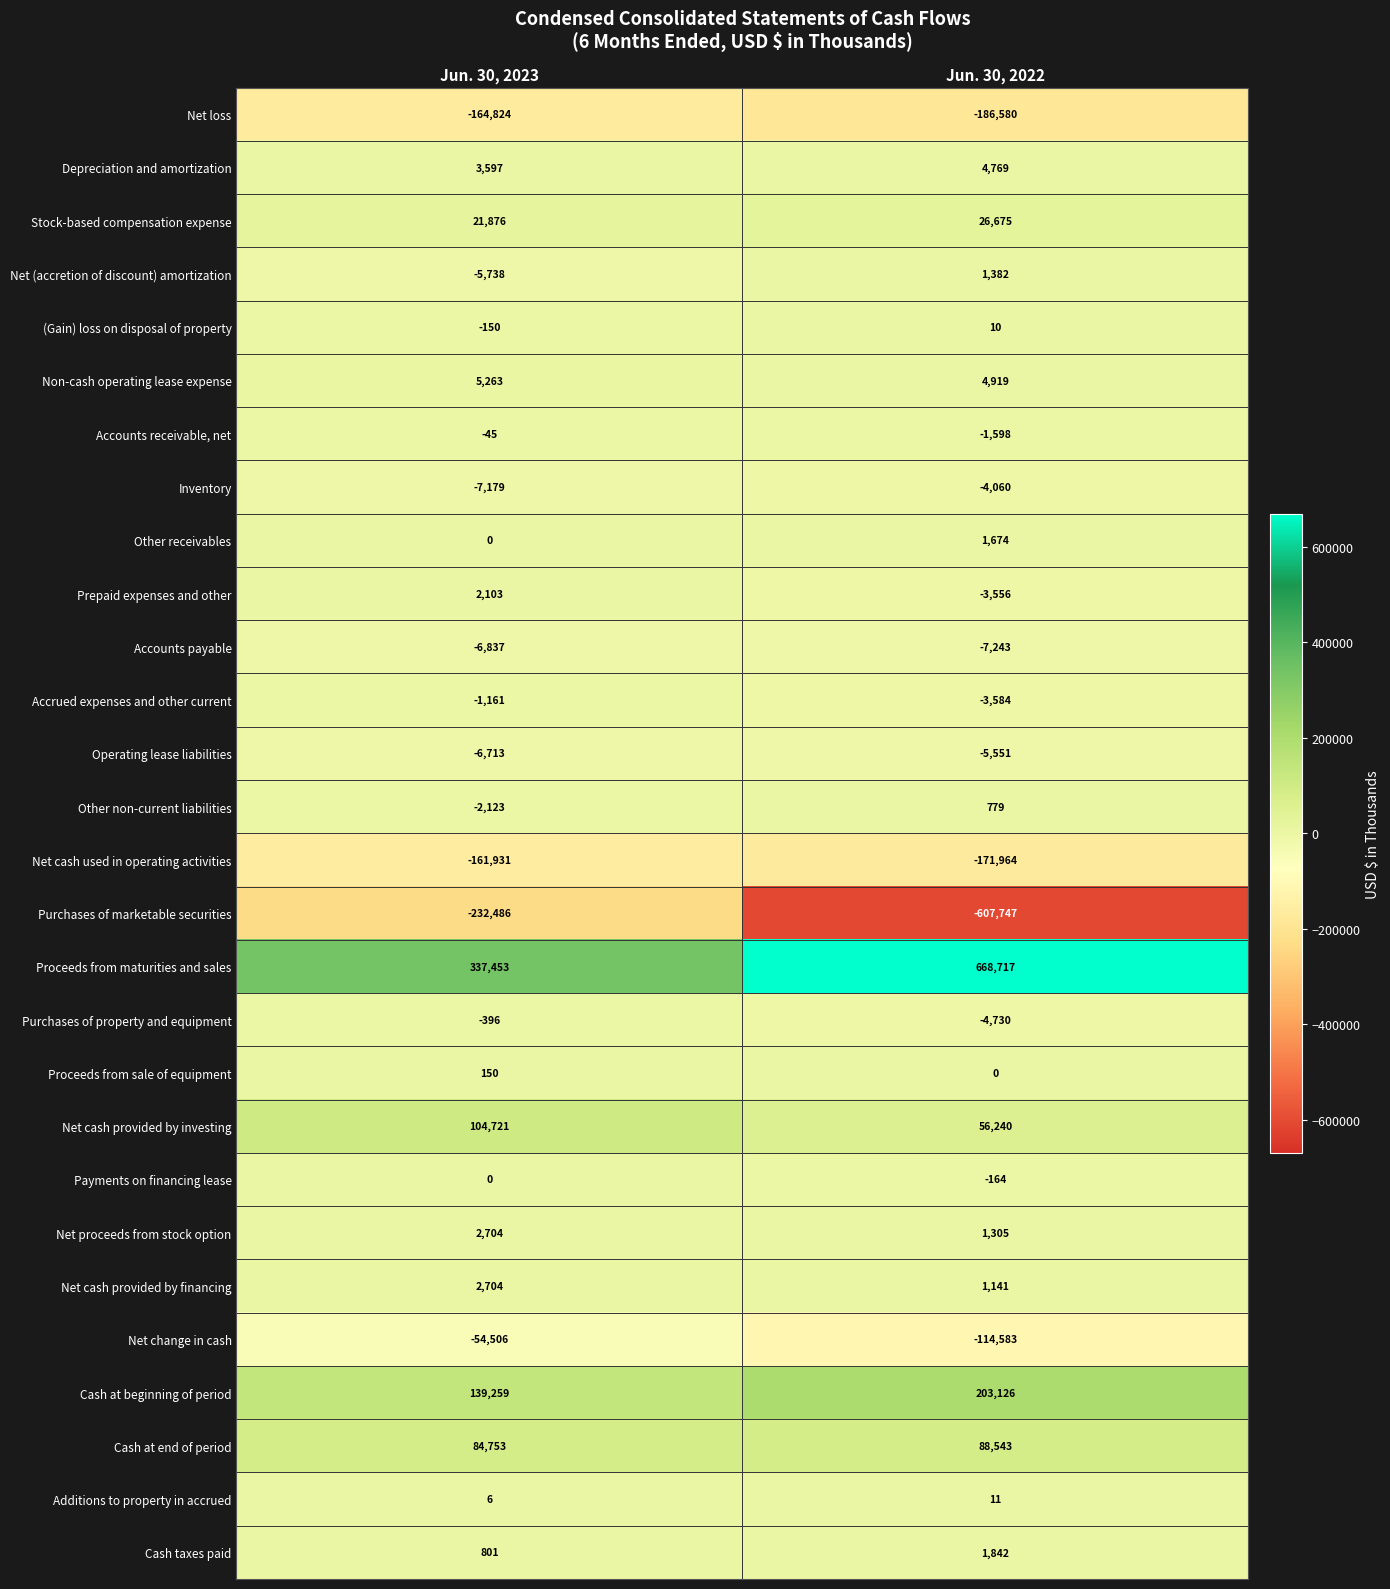

At which label is Net (accretion of discount) amortization closest to -2178?

Jun. 30, 2023